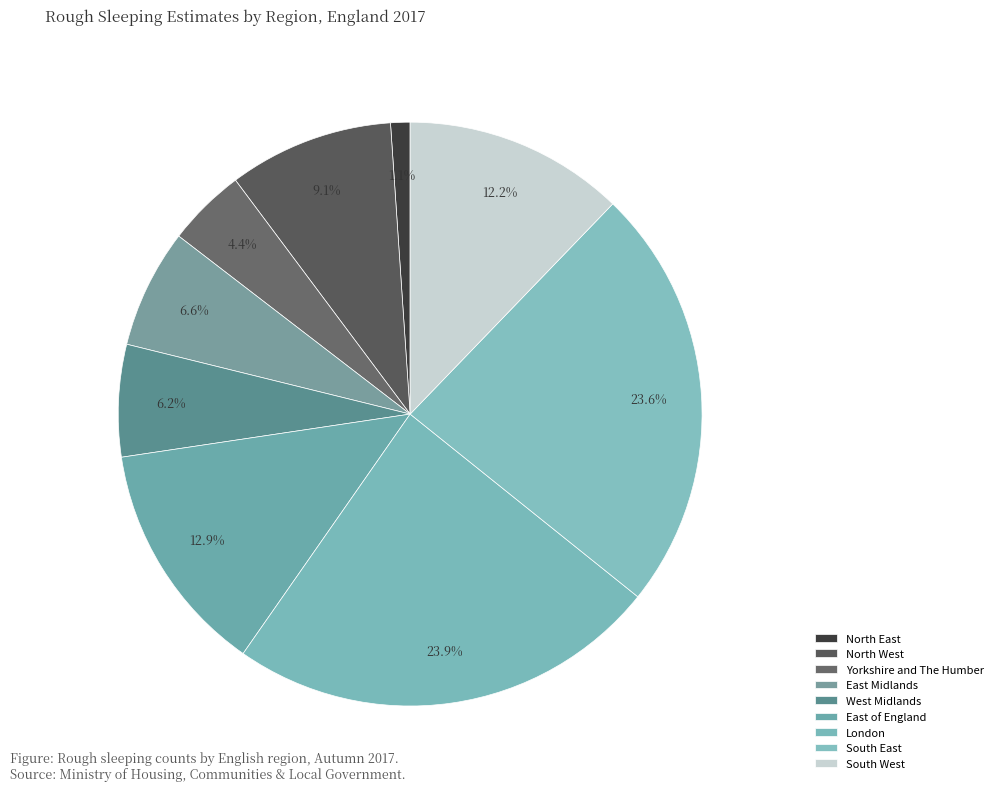

How many slices are in this pie chart?

9